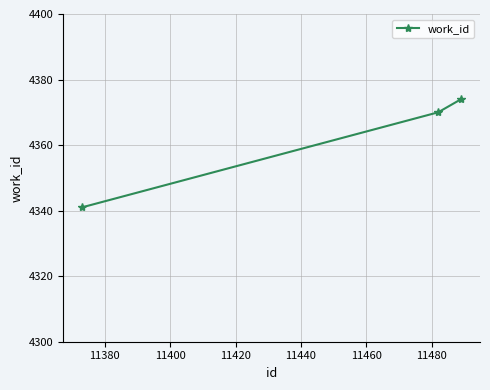

What is the difference between the maximum and minimum values?

33